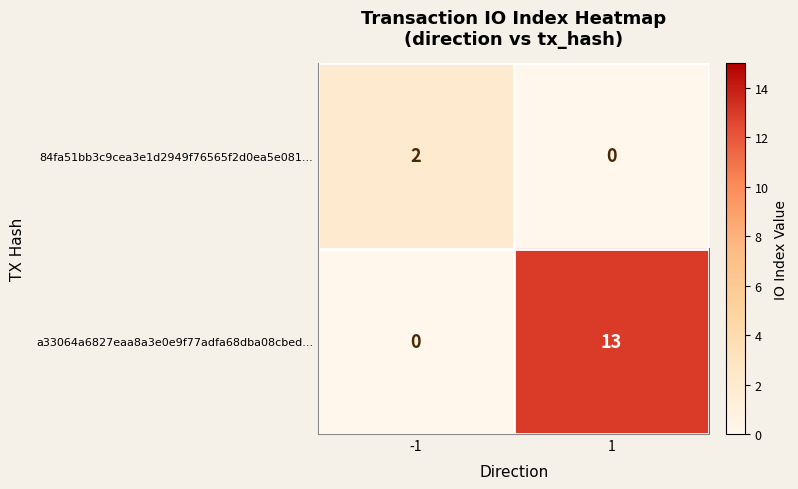

How many categories are shown in the chart?

2